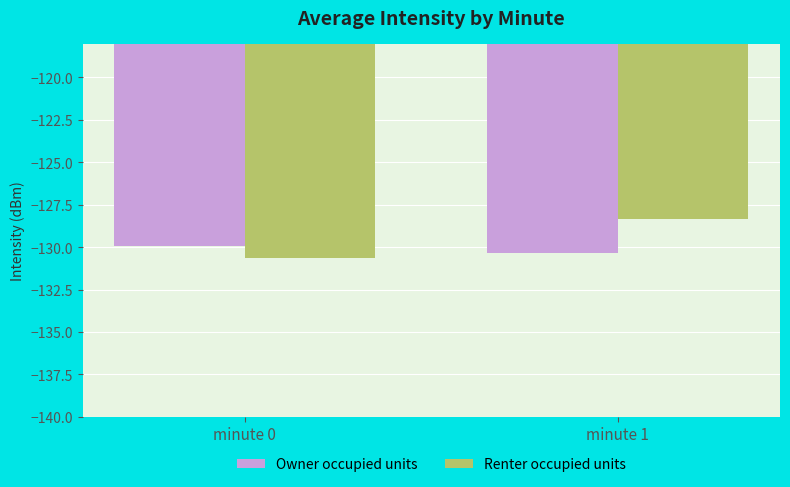

Reading left to right, what are all the values shown in this chart?

Owner occupied units: -129.9	-130.4
Renter occupied units: -130.6	-128.4